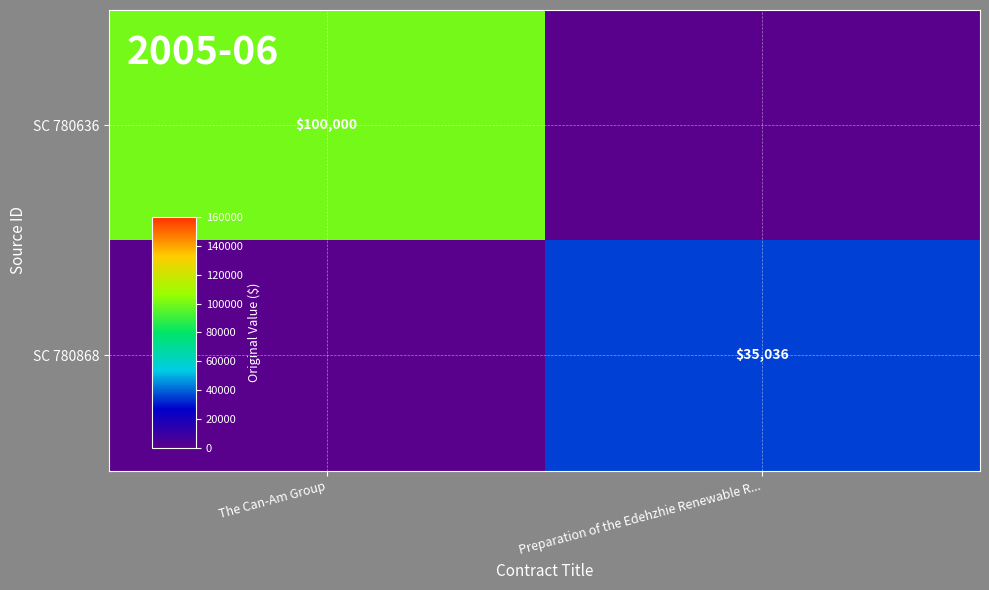

How many data points does each series have?

2